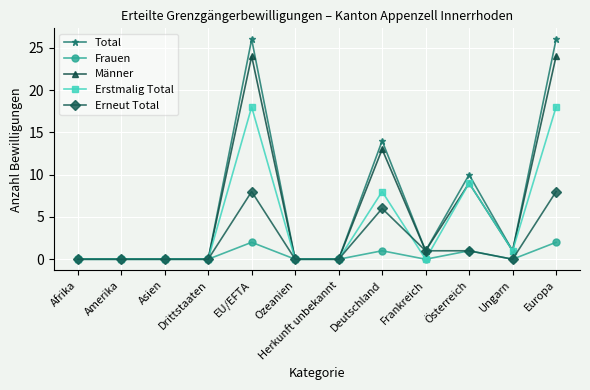

Count the number of data series in this chart.

5